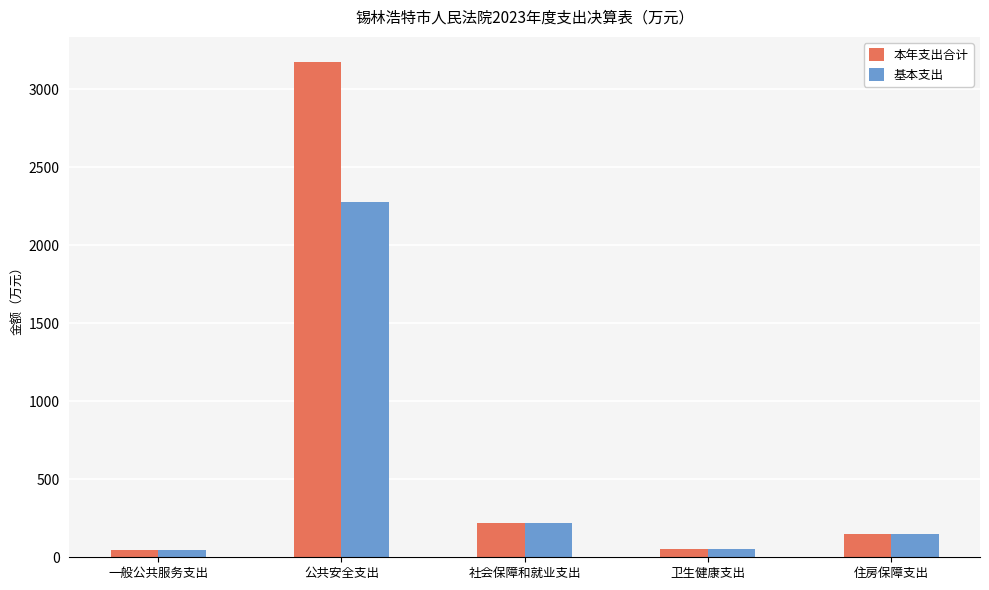

What is the sum of all 基本支出 values?

2759.4